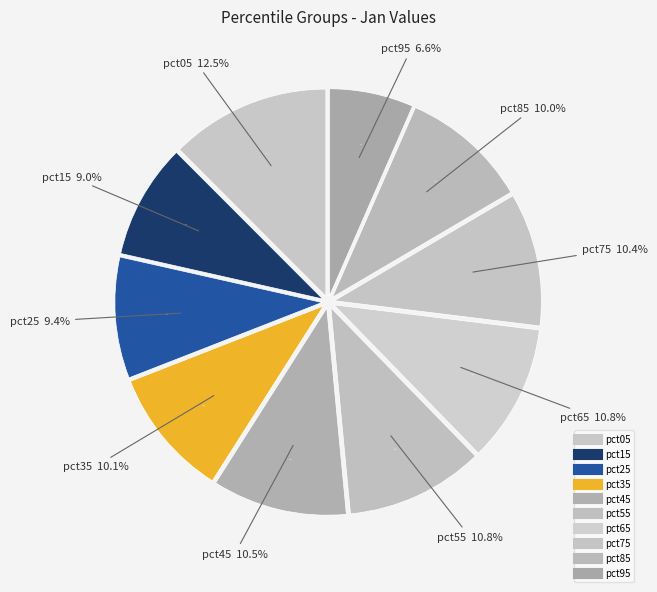

Is the sum of pct95 and pct25 greater than half?

No